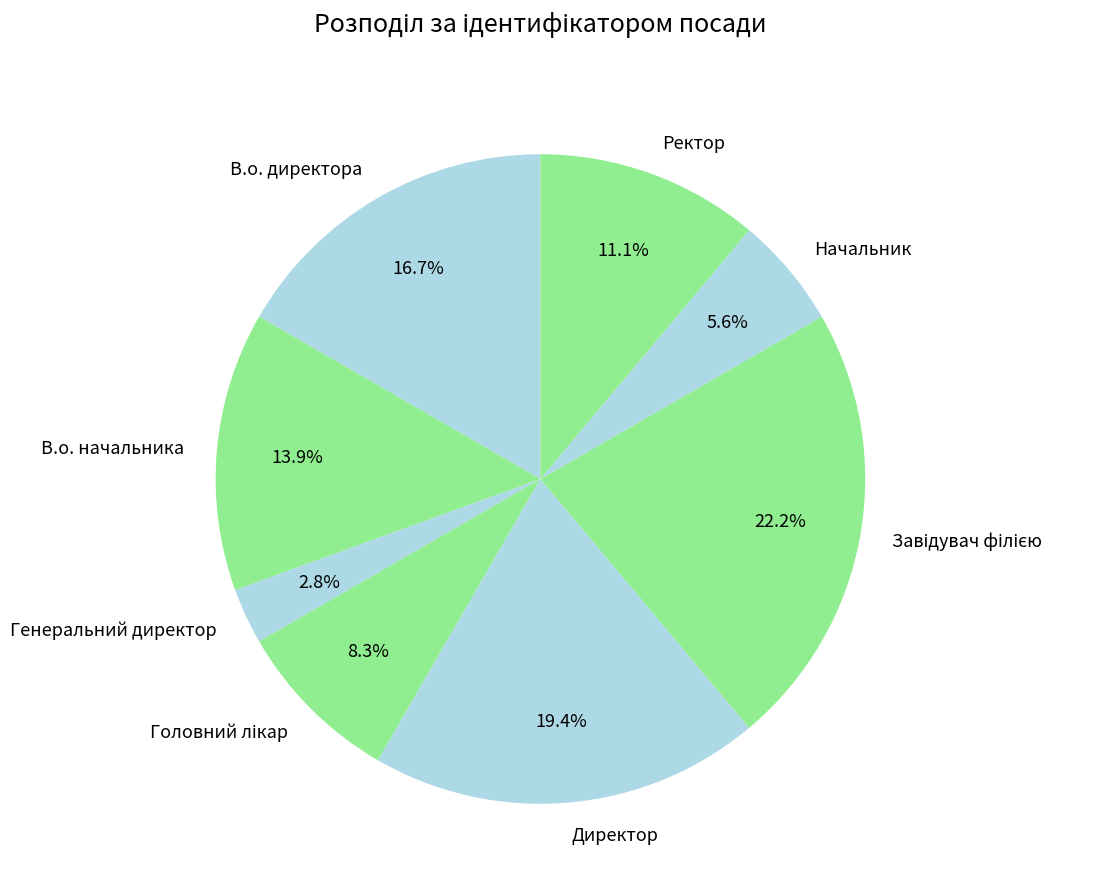

How many slices are in this pie chart?

8